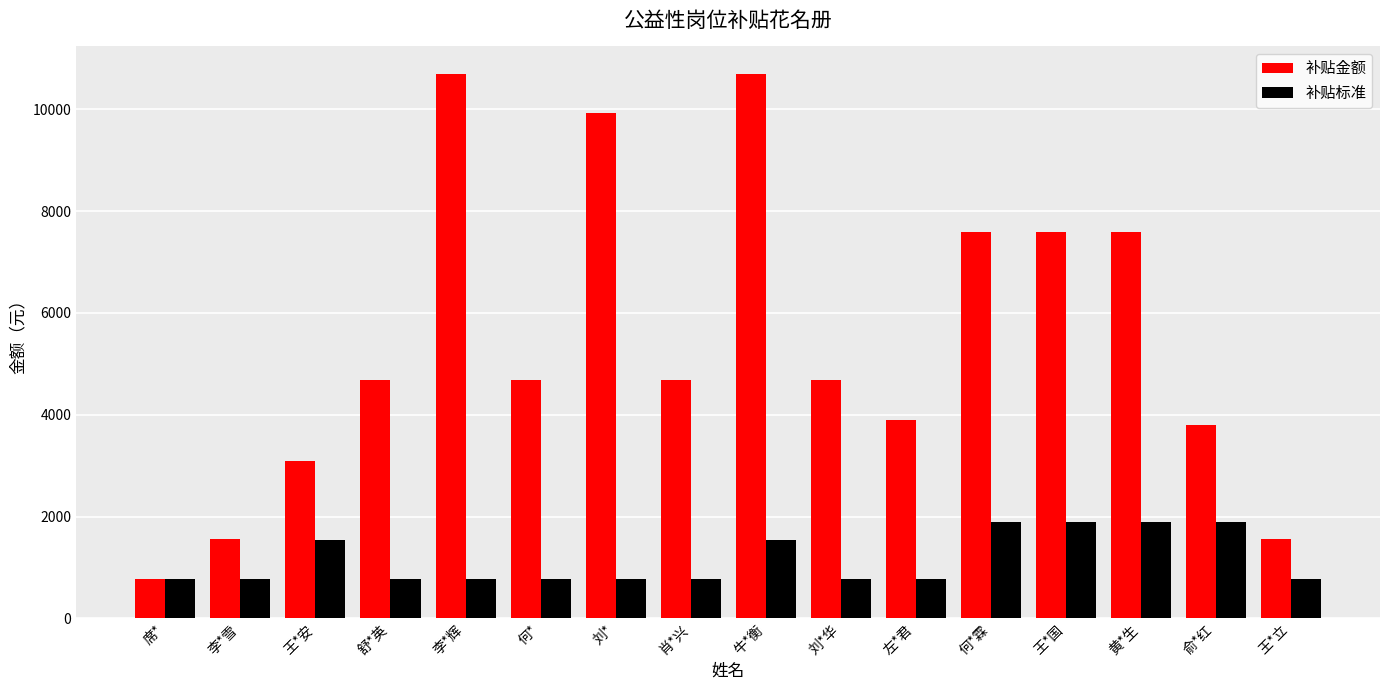

Which series has the largest range (max minus min)?

补贴金额